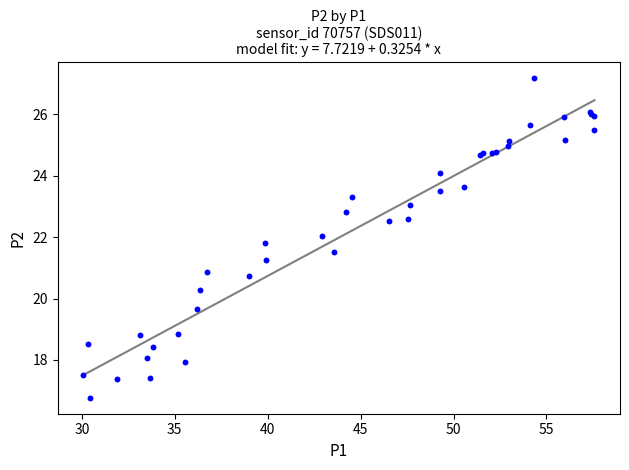

What Y value in the scatter plot is closest to 21?

20.9